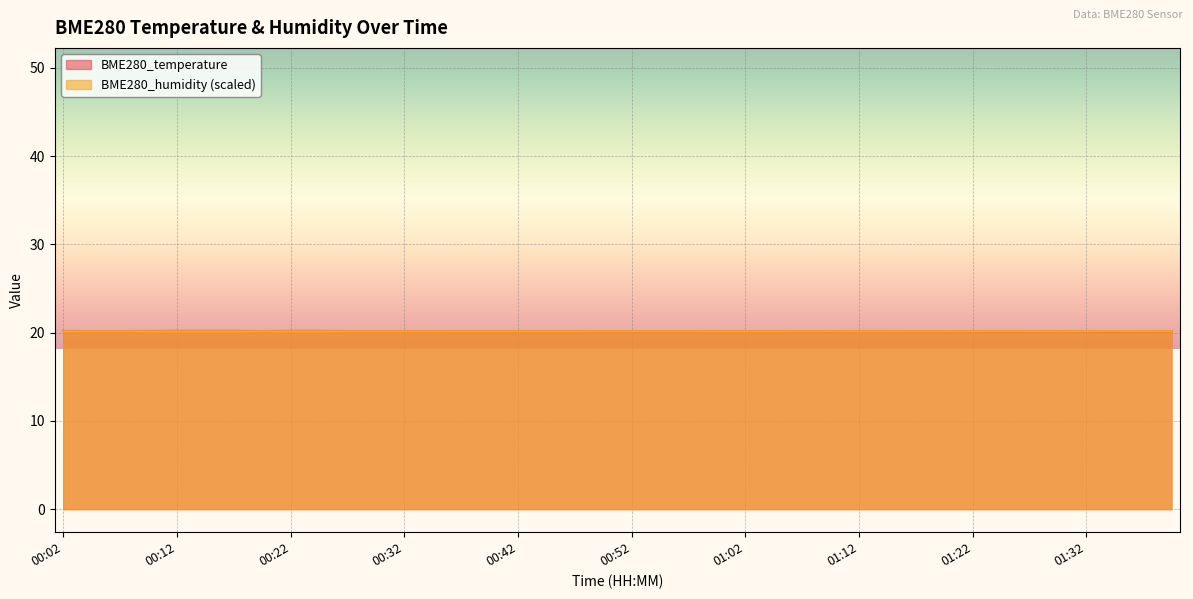

Is it true that BME280_humidity equals 20.2 at 01:09?

True